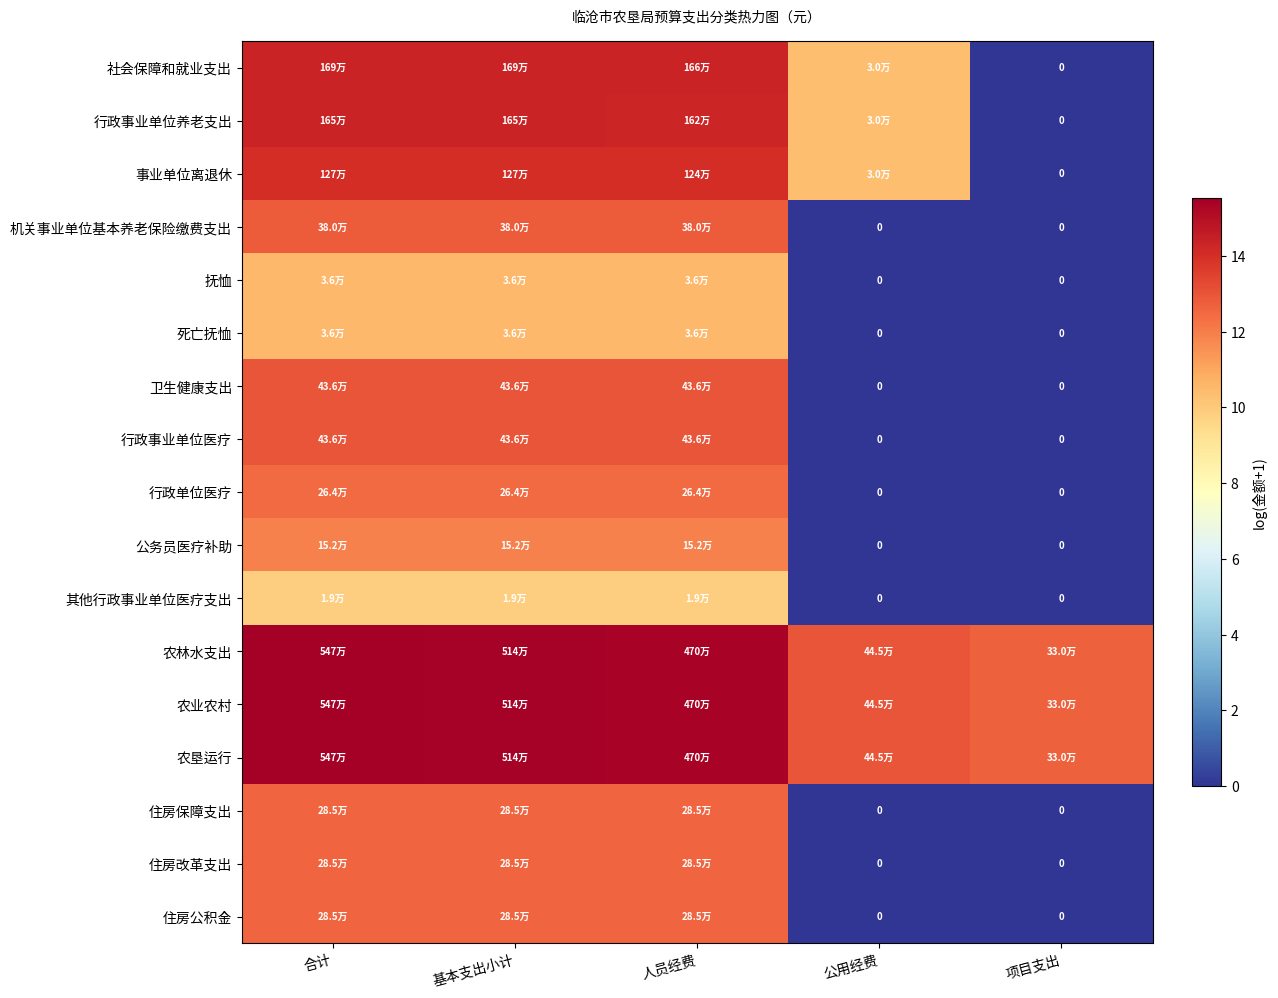

What is the spread (max minus min) of values at 基本支出小计?

5.6